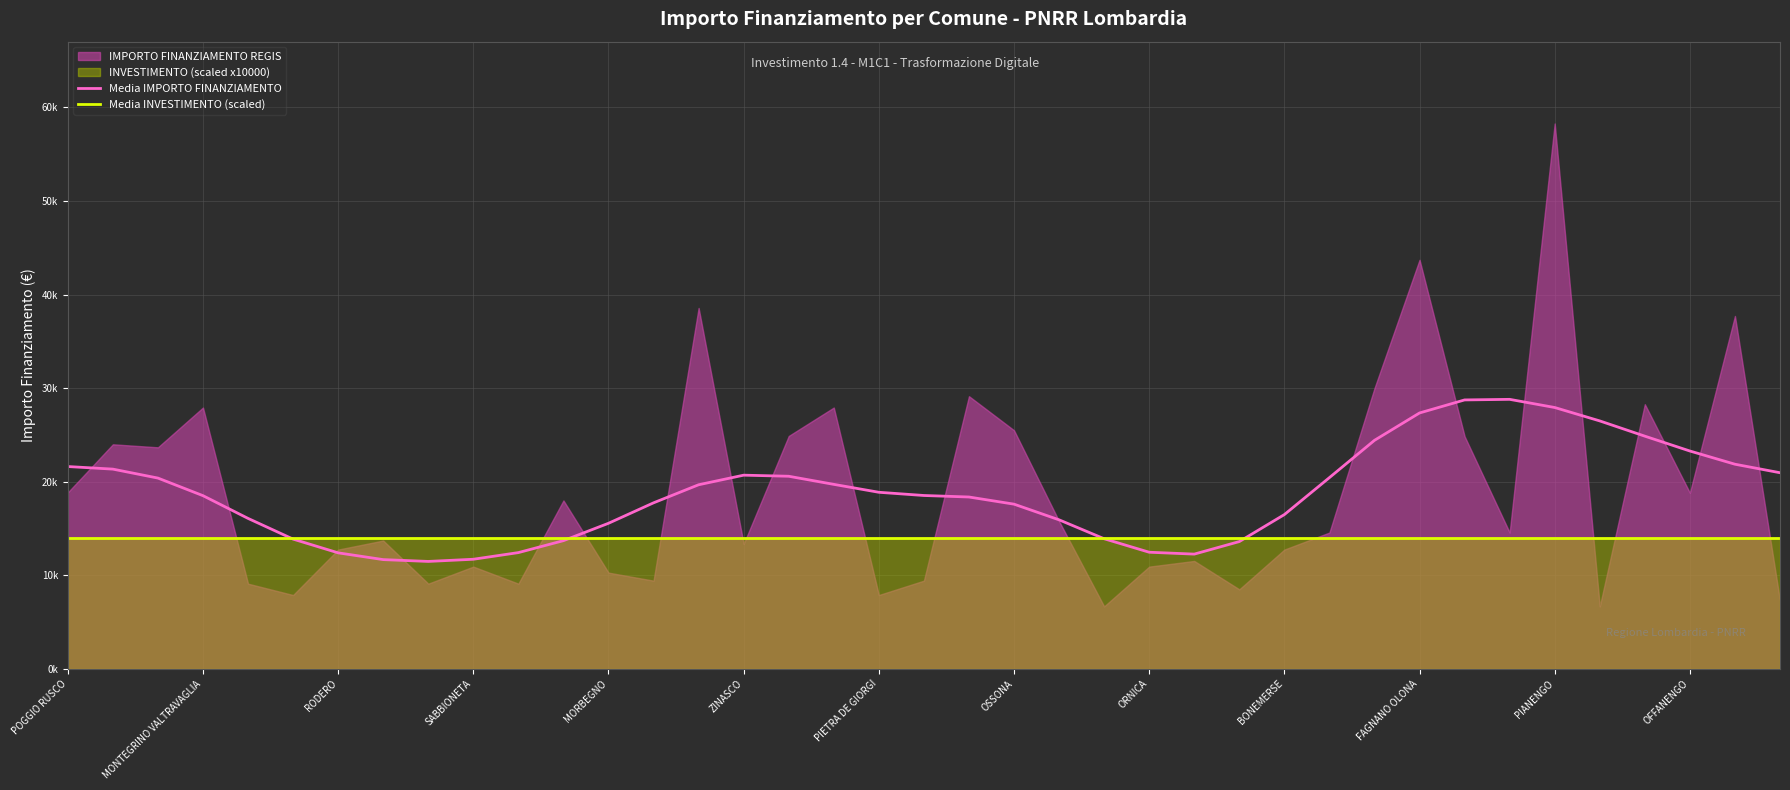

True or false: Media INVESTIMENTO (scaled) has a value of 14000.0 at 37.

True